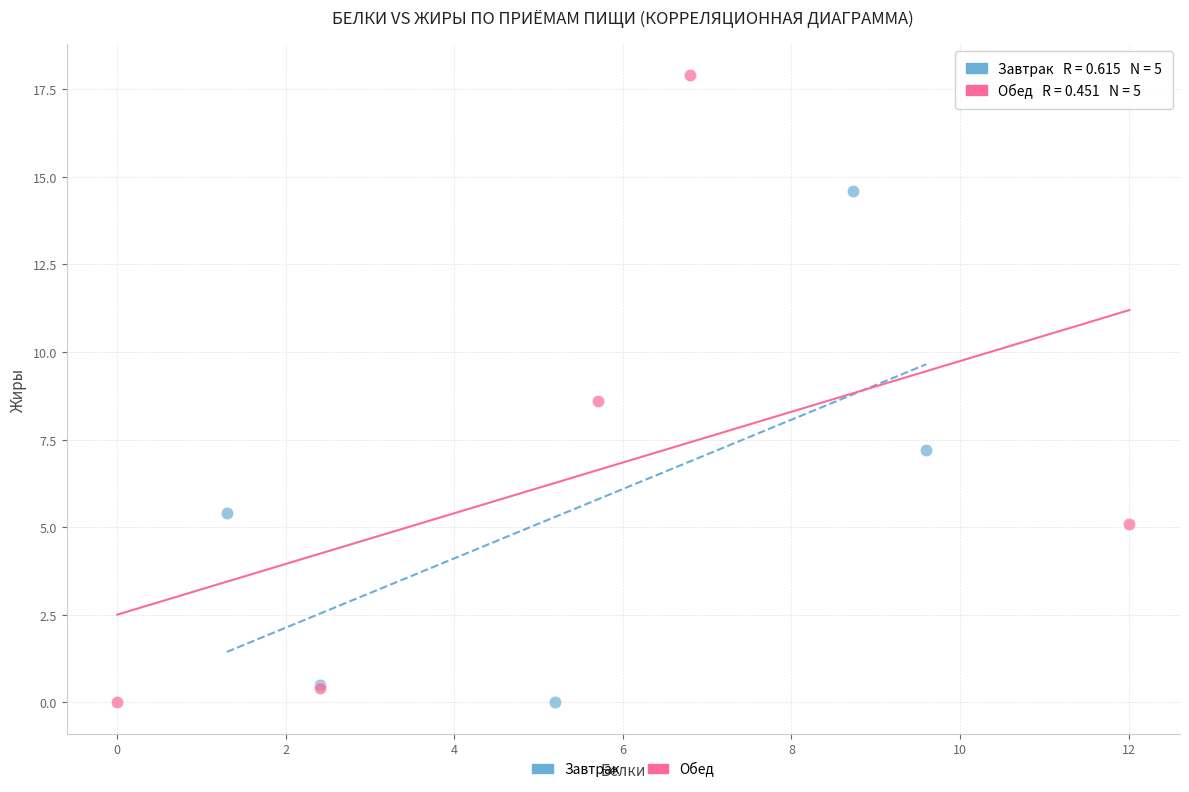

Which series reaches the maximum Y coordinate?

Обед